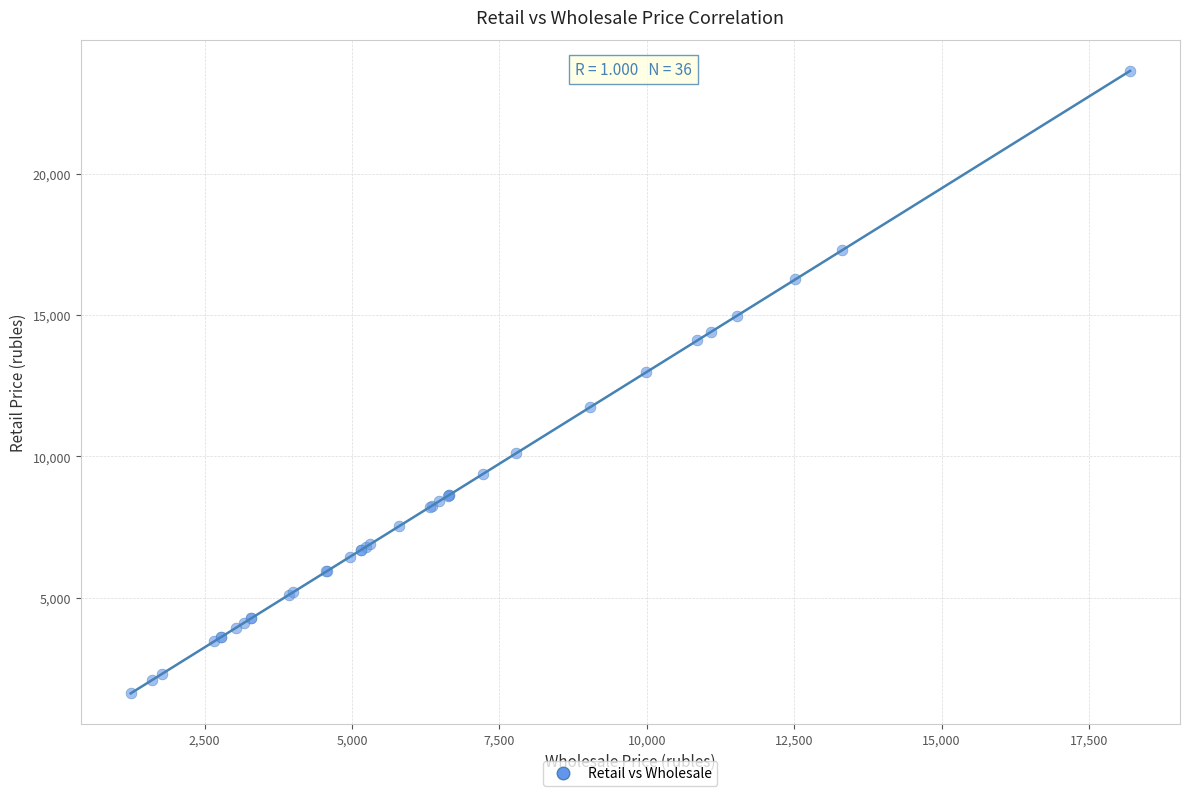

What Y value in the scatter plot is closest to 12625?

12970